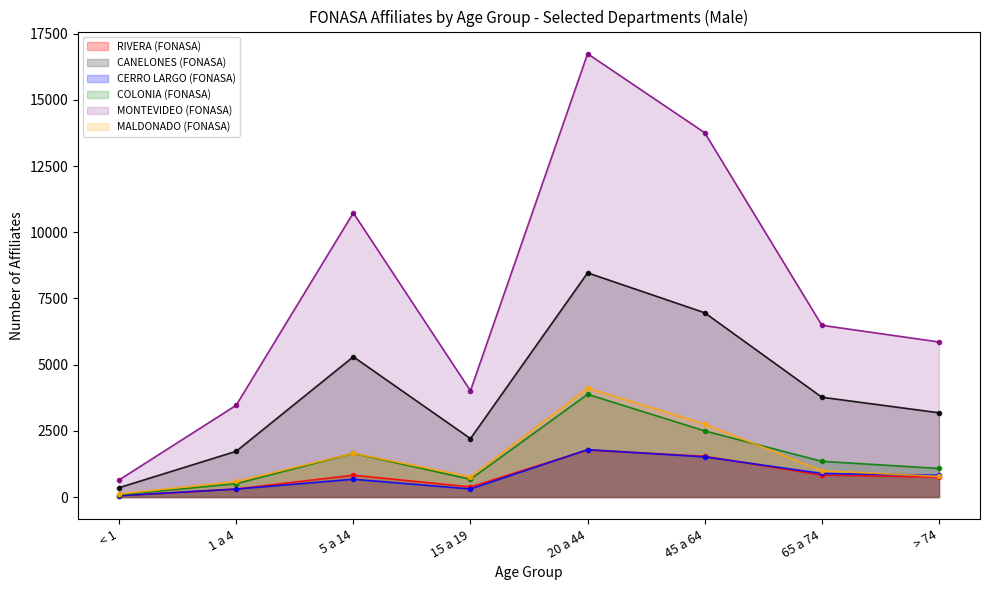

At which category is the sum across all series the highest?

20 a 44